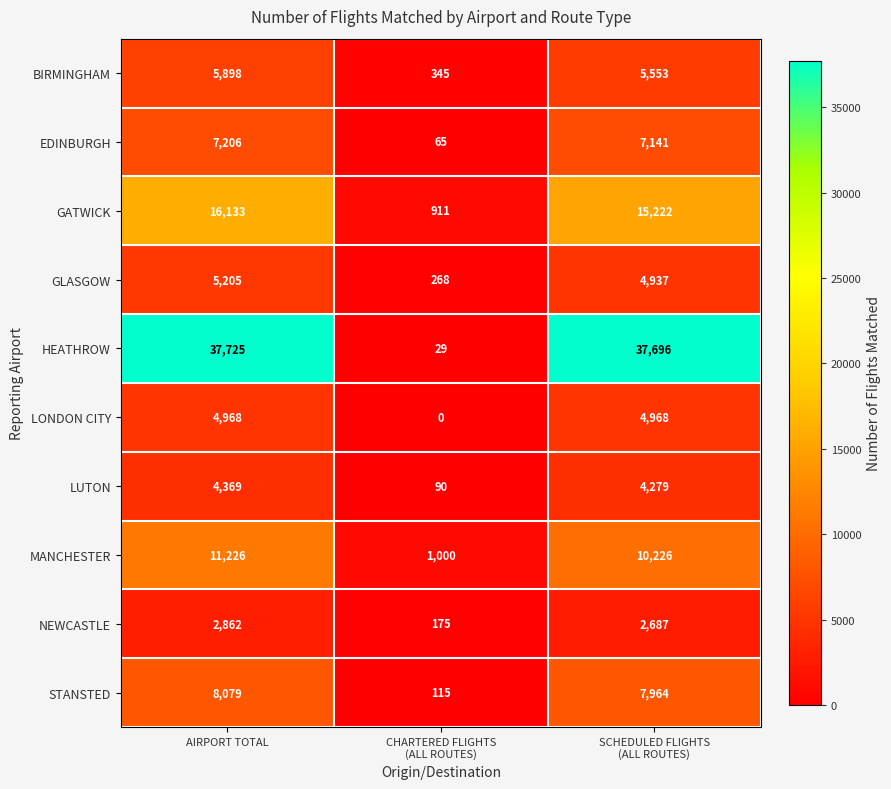

At which category does the chart reach its peak across all series?

AIRPORT TOTAL